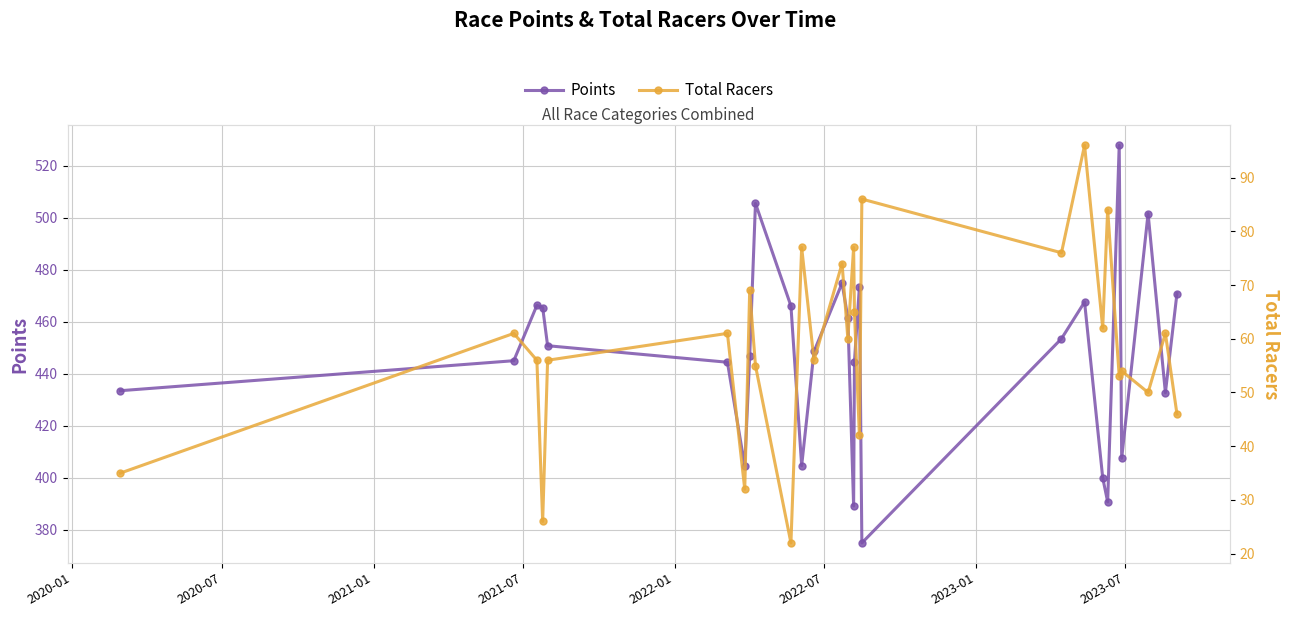

Which series has the largest total across all categories?

Points